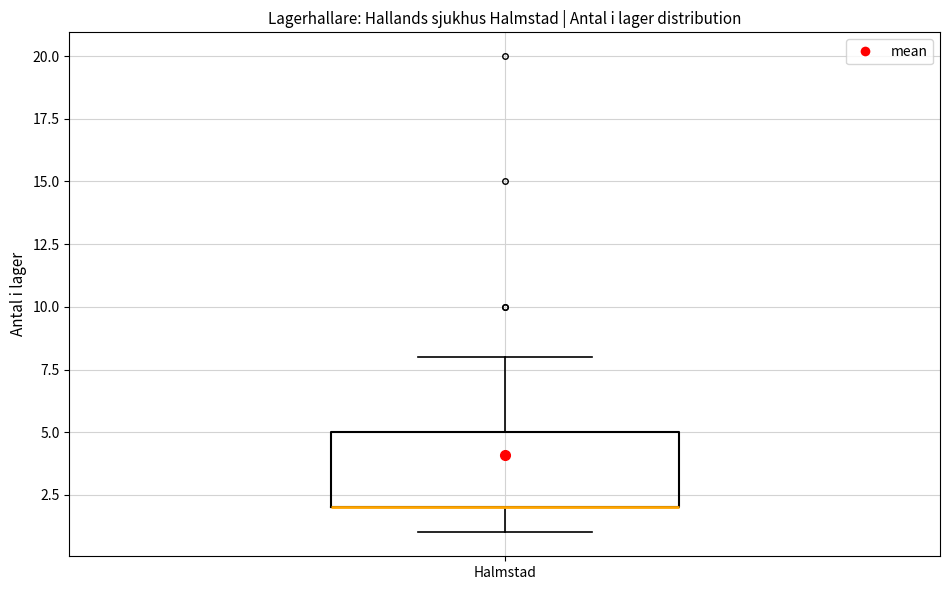

Where does the lower whisker of the box for Halmstad end on the y-axis? The values are not printed on the chart, so give them approximately, as read against the axis.

1